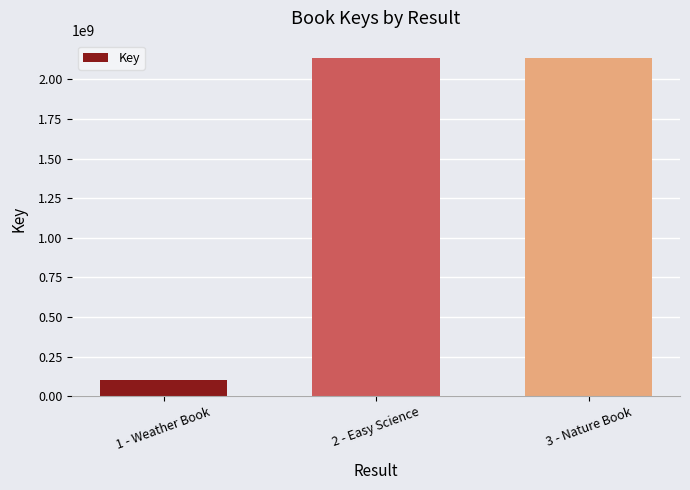

What is the sum of the values at 1 - Weather Book and 2 - Easy Science?

2238801371